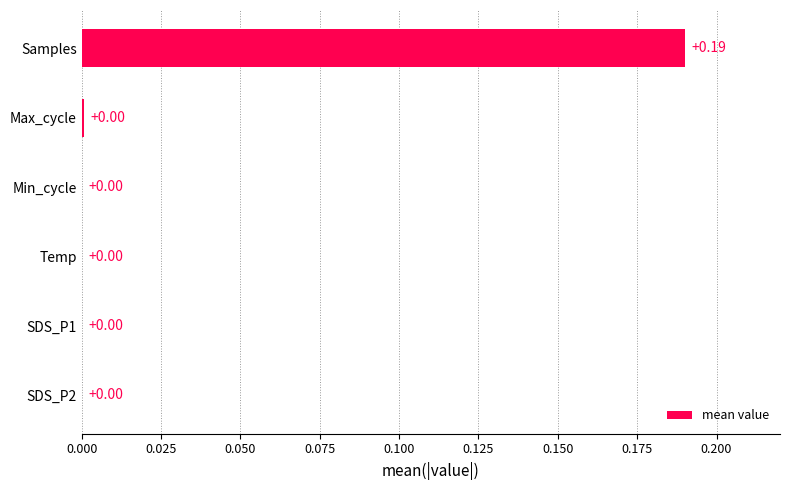

At which category does the chart reach its peak across all series?

Samples